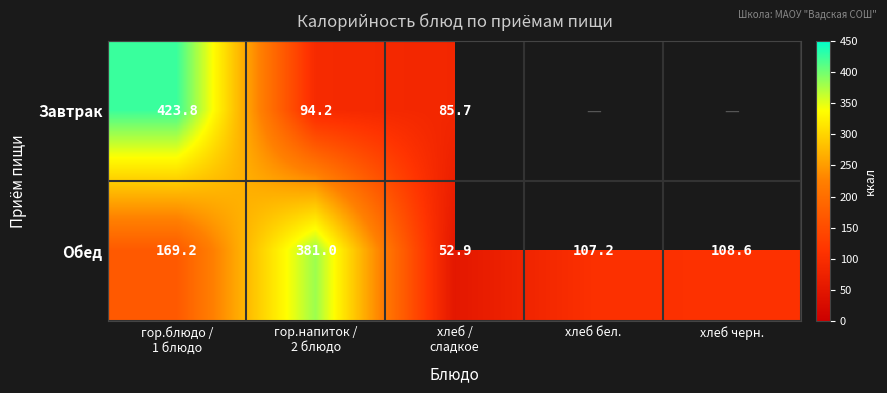

How many values in the Обед series exceed 108?

3